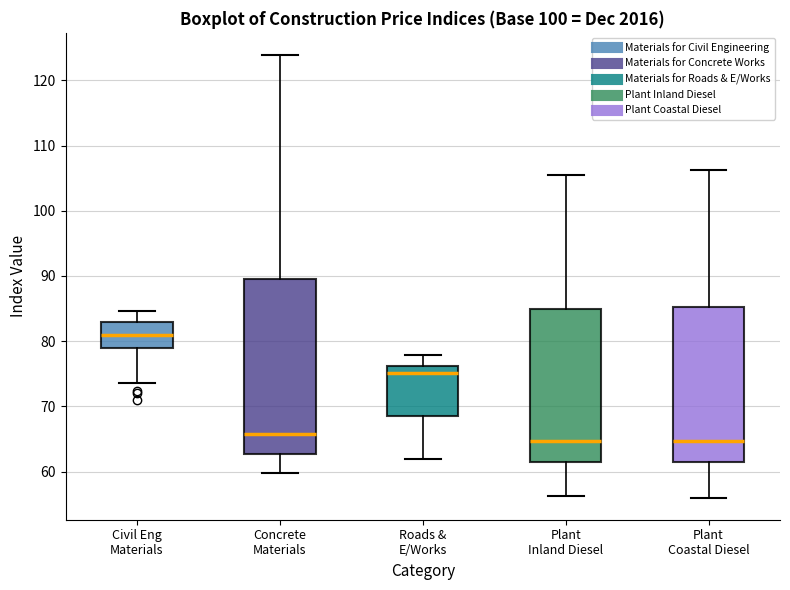

Which box is the tallest, from its lower edge to its upper edge?

Concrete Materials